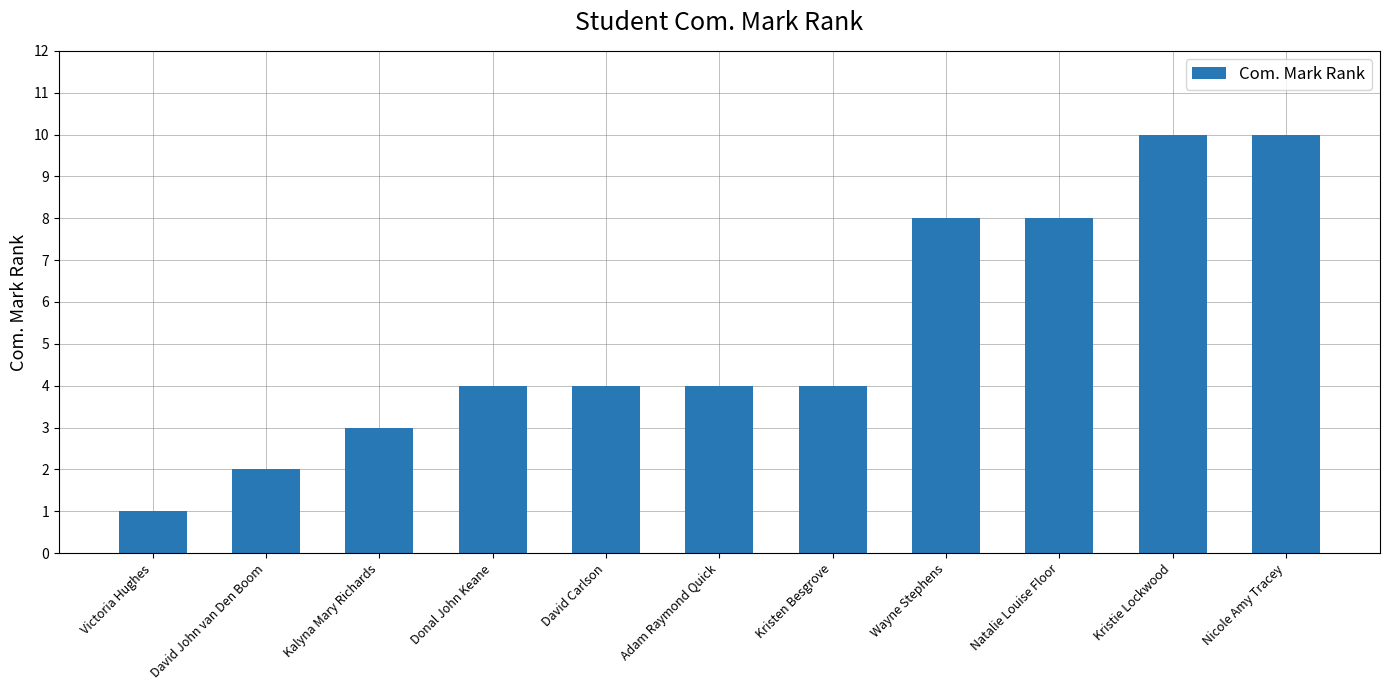

Reading left to right, extract all data points from this chart.

Victoria Hughes=1	David John van Den Boom=2	Kalyna Mary Richards=3	Donal John Keane=4	David Carlson=4	Adam Raymond Quick=4	Kristen Besgrove=4	Wayne Stephens=8	Natalie Louise Floor=8	Kristie Lockwood=10	Nicole Amy Tracey=10